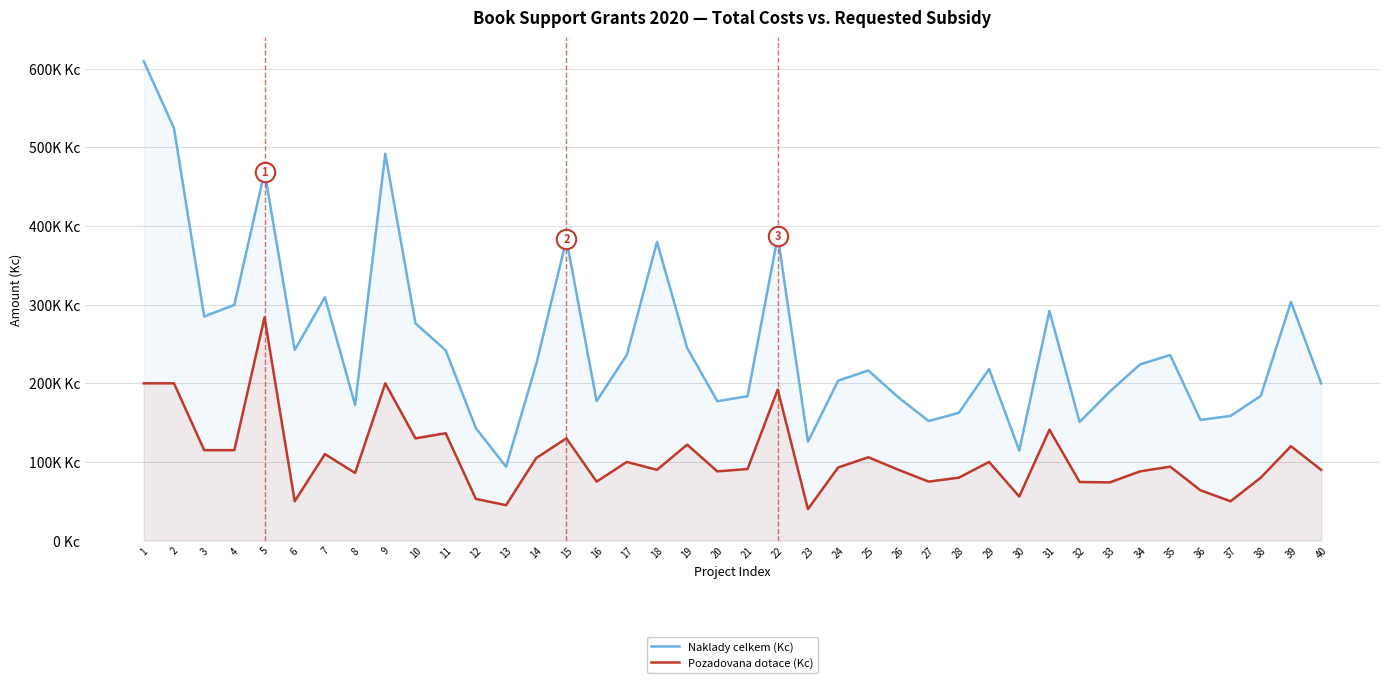

What is the sum of all Naklady celkem (Kc) values?

10019133